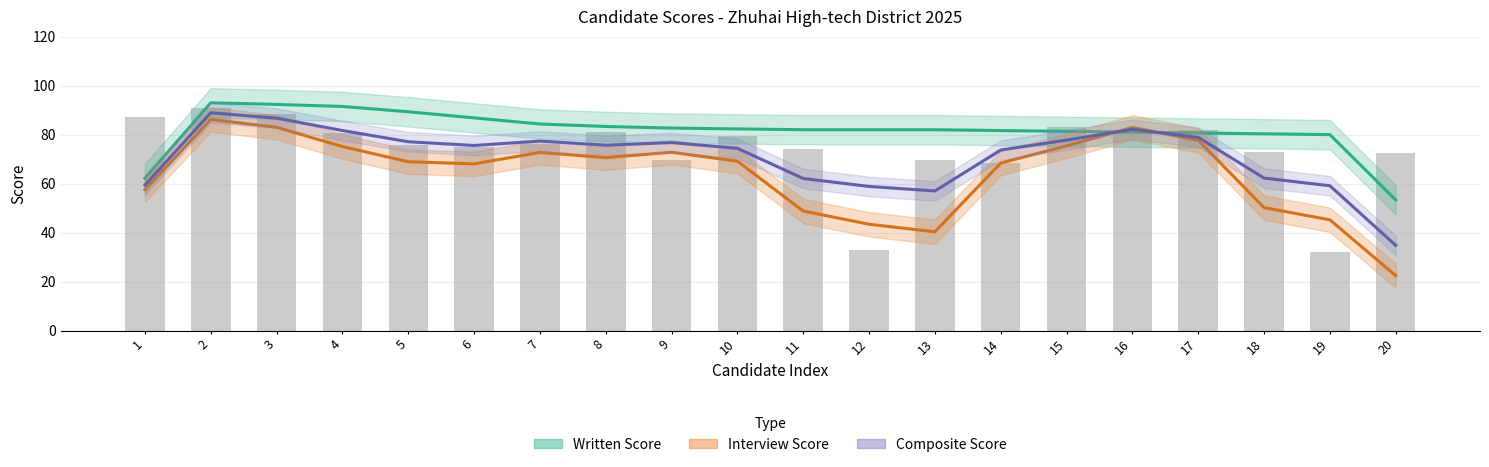

What is the difference between the second highest and second lowest values in the Composite Score series?

29.7